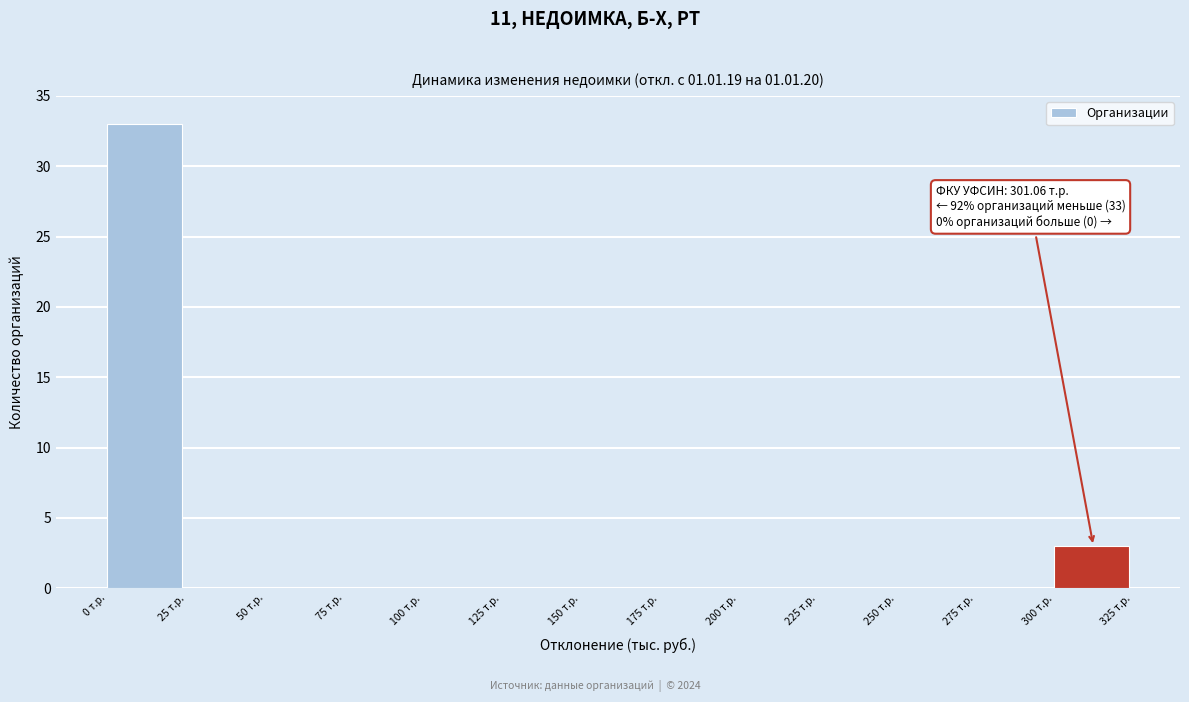

Over which range of the x-axis is the bar tallest?

0 to 25